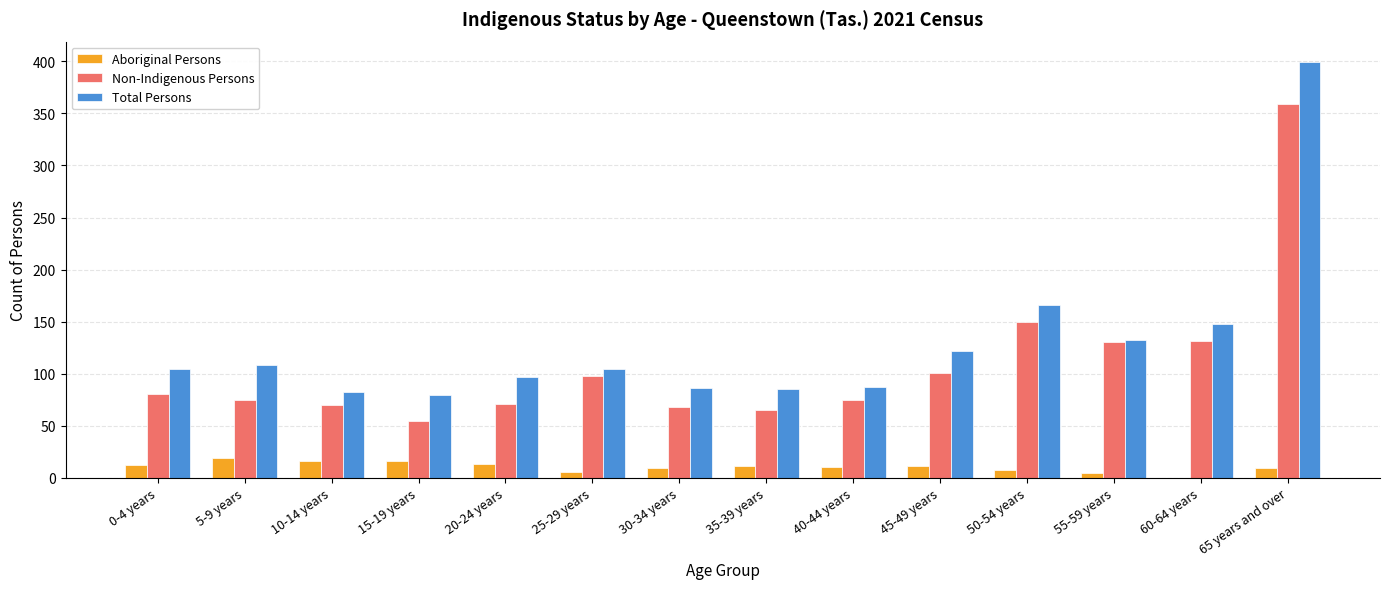

At which category does the chart reach its peak across all series?

65 years and over